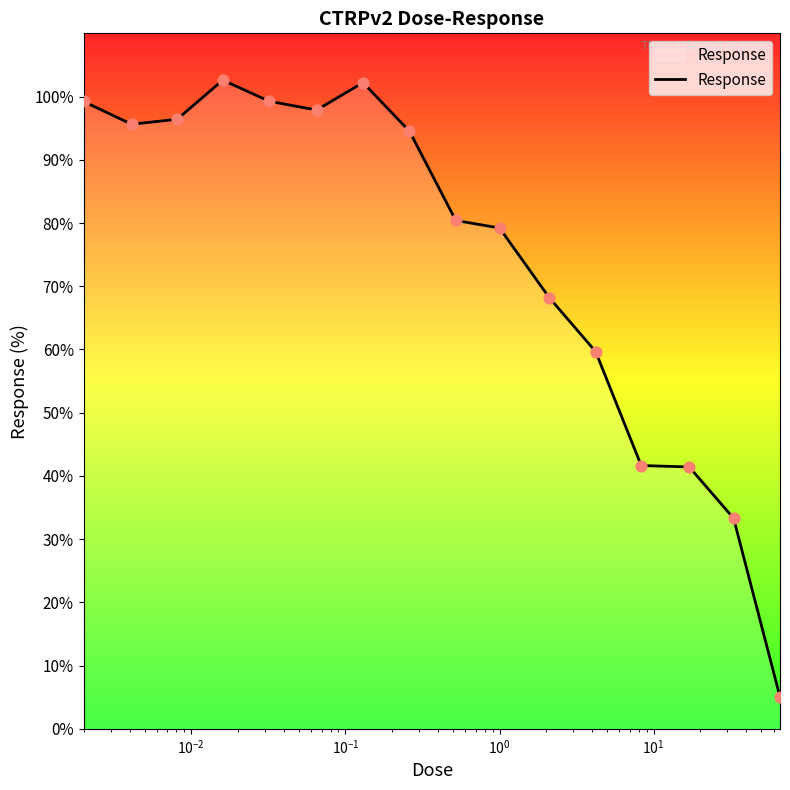

What is the difference between the maximum and minimum values?

97.6